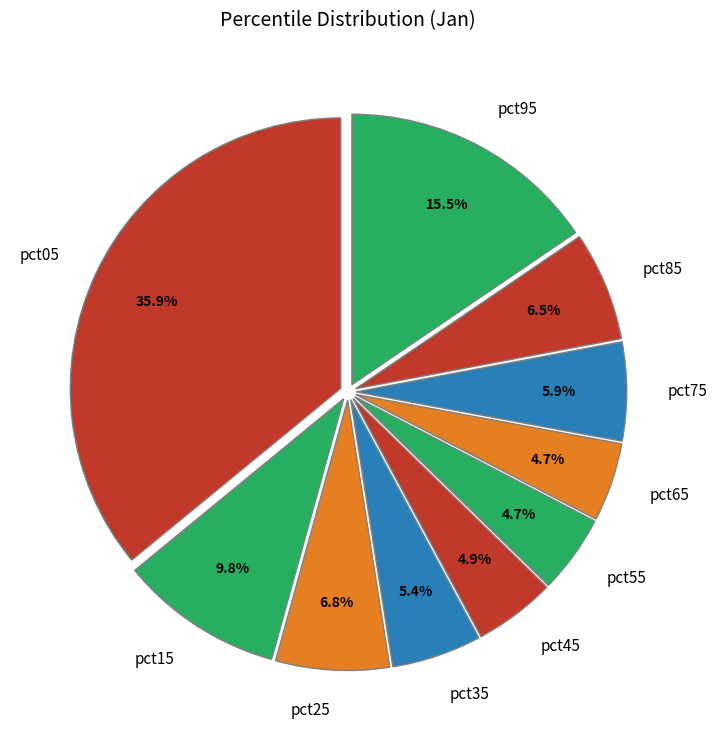

Combined, do pct85 and pct25 account for over 50%?

No